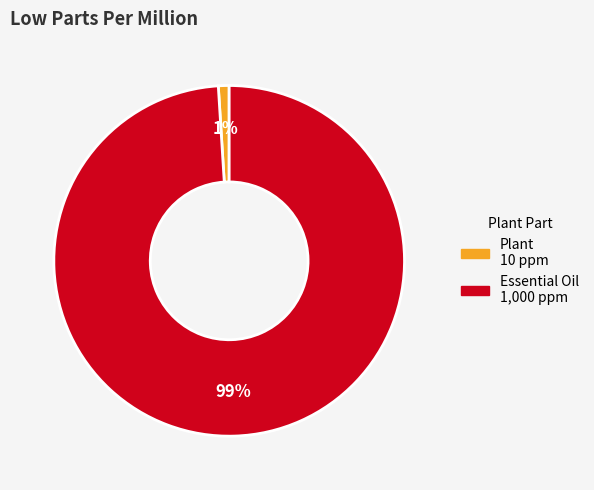

True or false: Essential Oil accounts for 99% of the total.

True